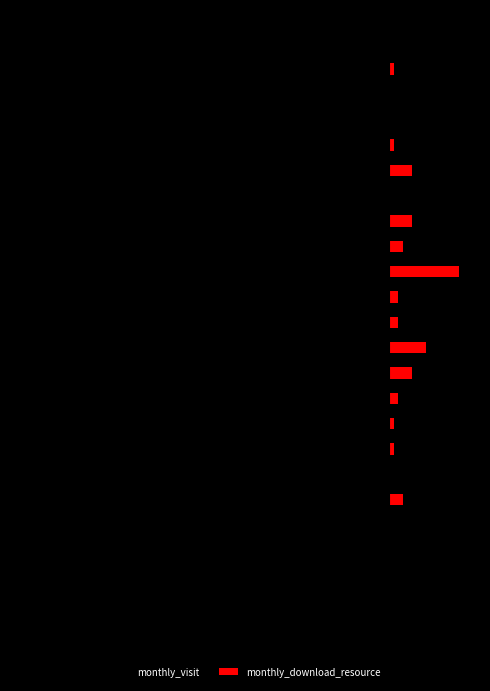

What are all the series names shown in the legend?

monthly_visit, monthly_download_resource